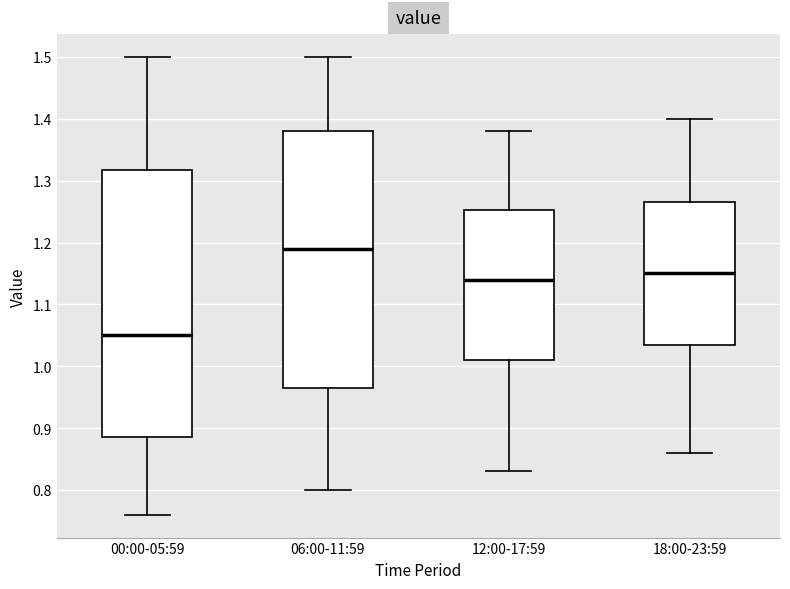

Comparing the boxes themselves (not the whiskers), which one is the tallest?

00:00-05:59